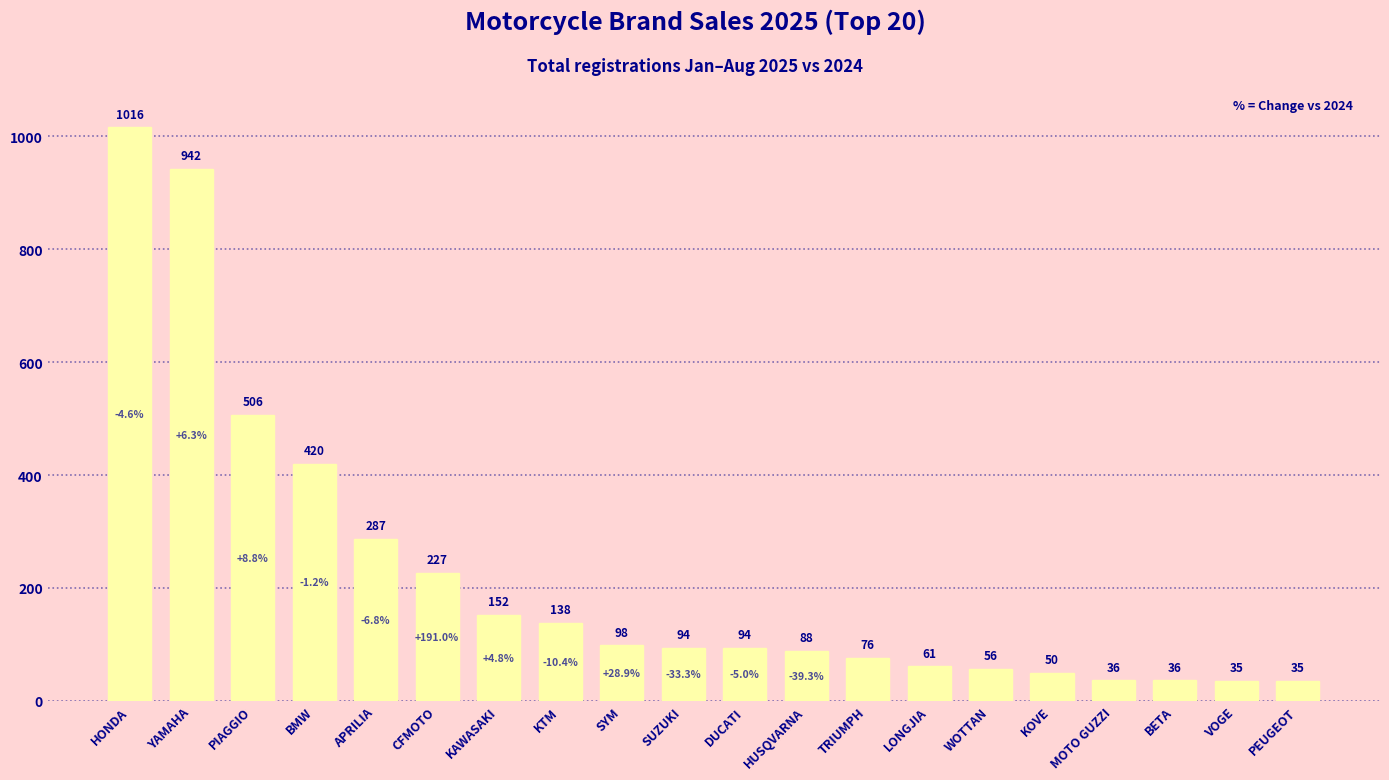

What is the change in value from APRILIA to PEUGEOT?

-252